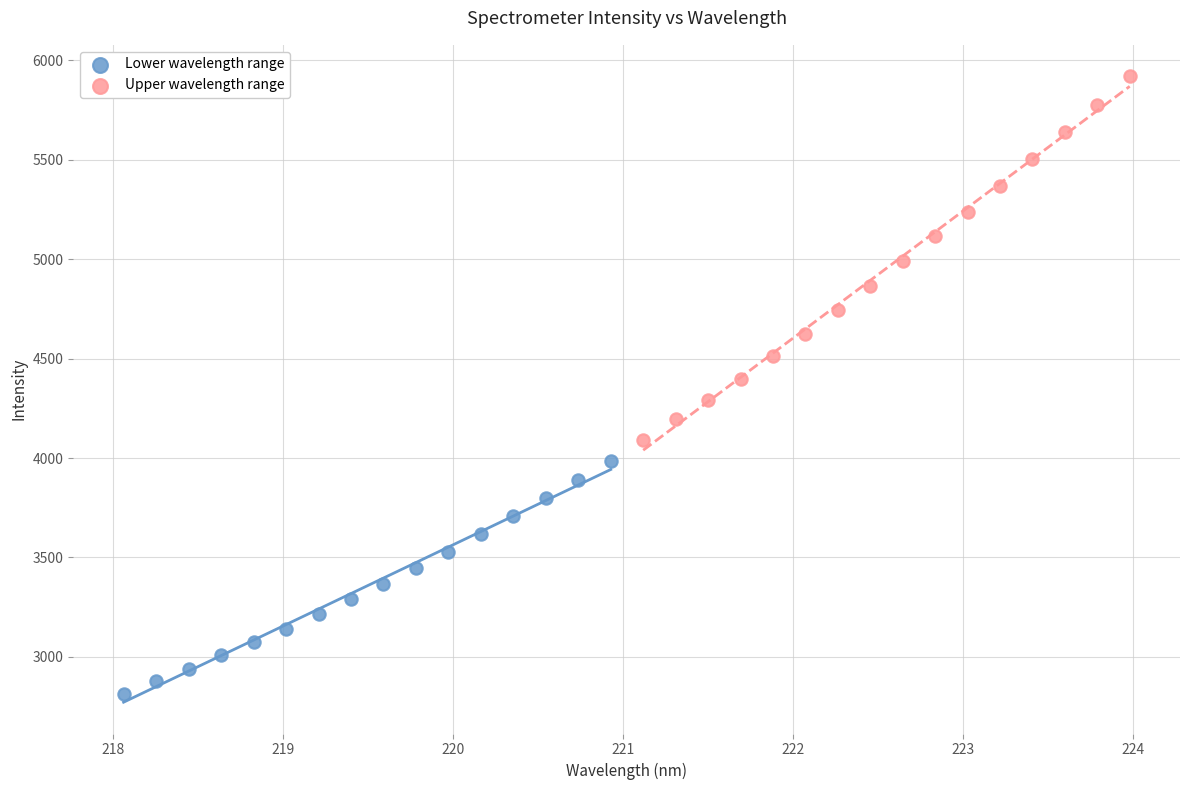

Which series has the largest Y range (max minus min)?

Upper wavelength range